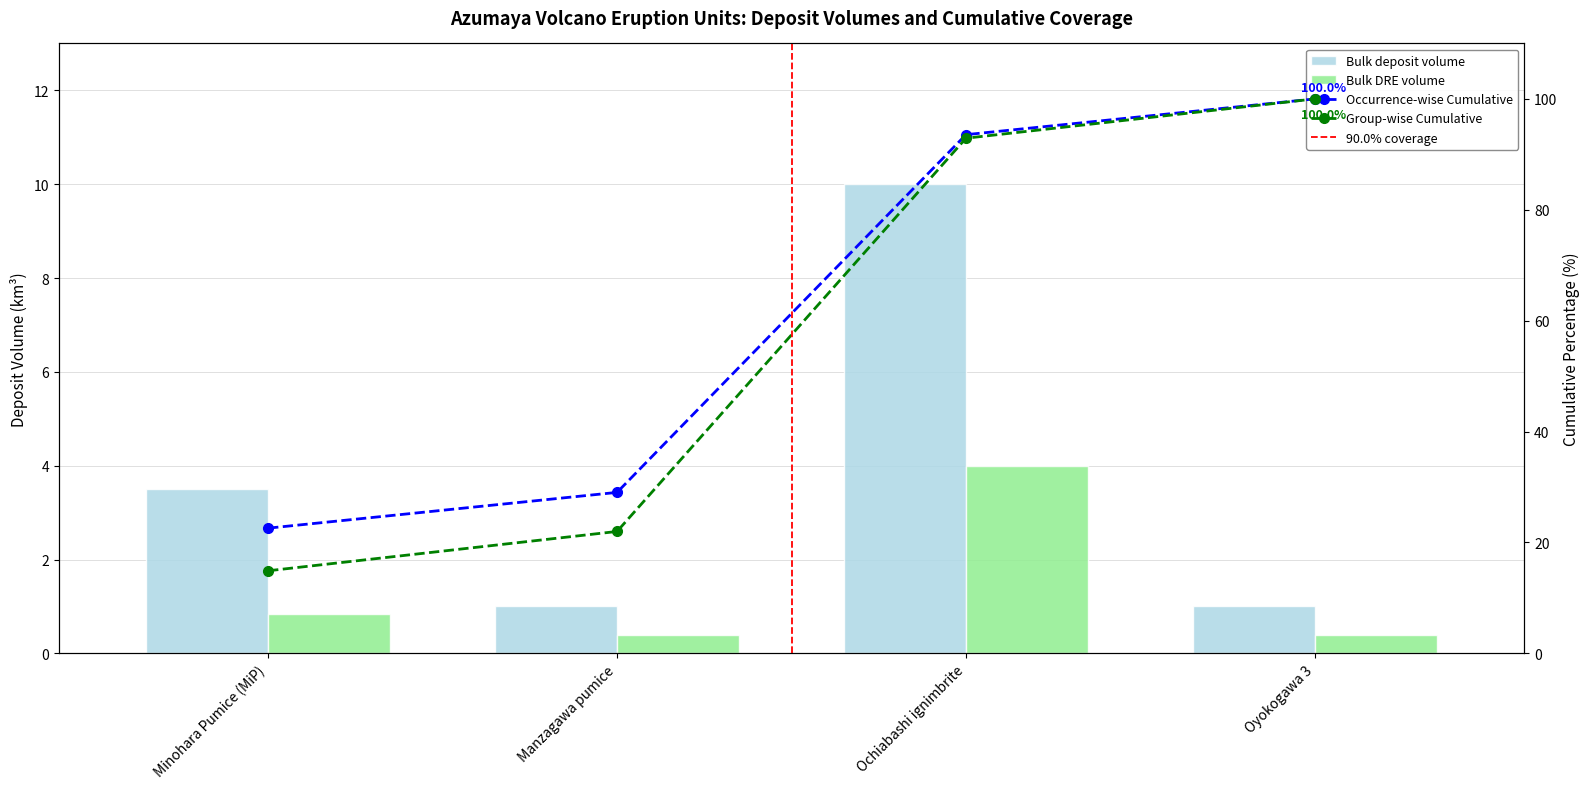

Rank the series by their maximum value, from lowest to highest.

Bulk DRE volume, Bulk deposit volume